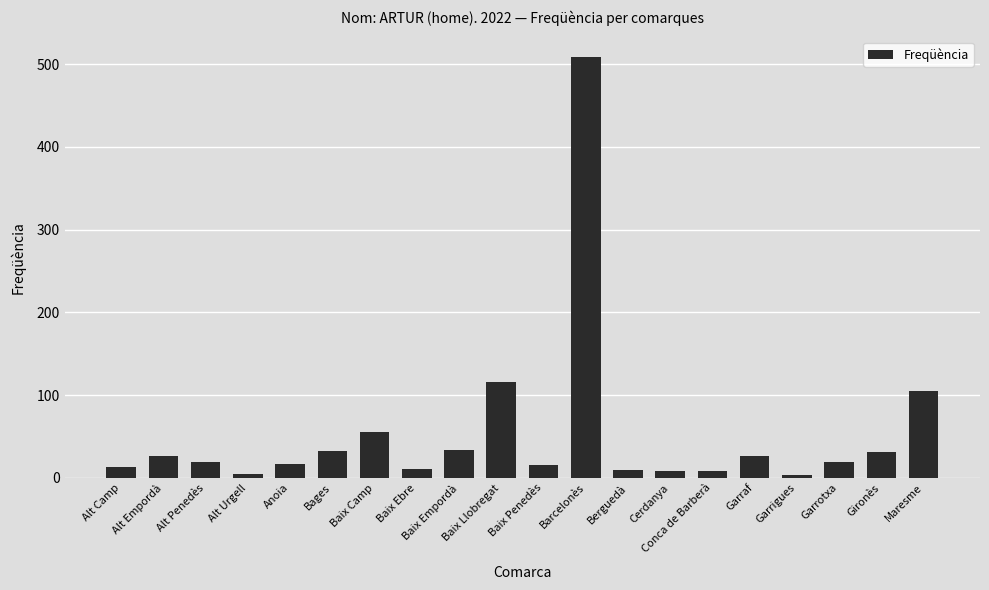

Which has a higher value, Baix Camp or Garrigues?

Baix Camp